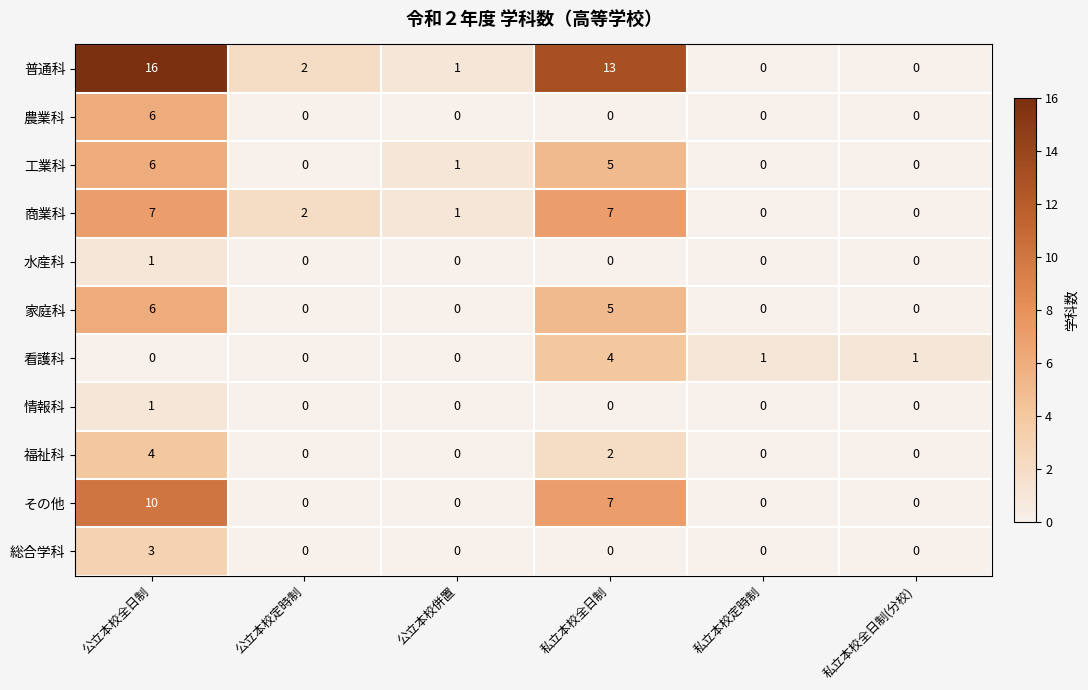

How many series are shown in this chart?

11